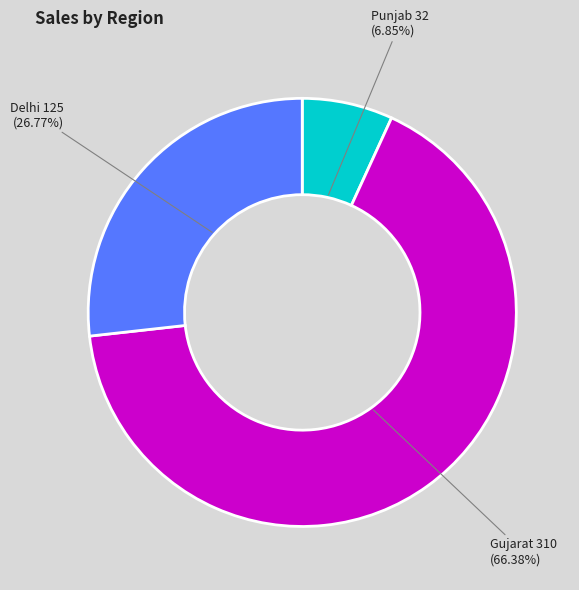

Is the sum of Gujarat and Punjab greater than half?

Yes